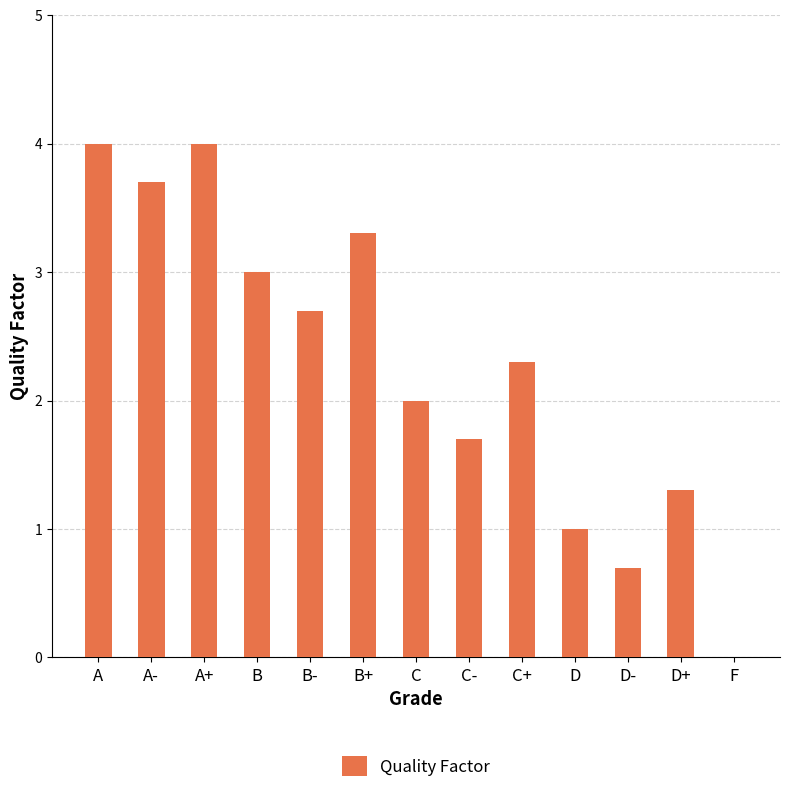

What is the change in value from B- to F?

-2.7